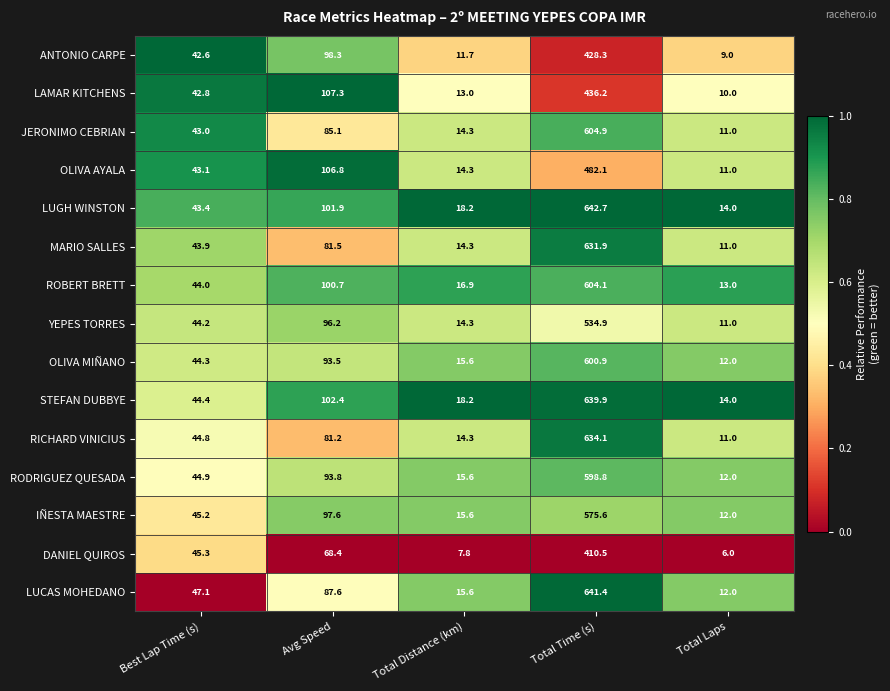

What is the total value across all series at Best Lap Time (s)?

663.0